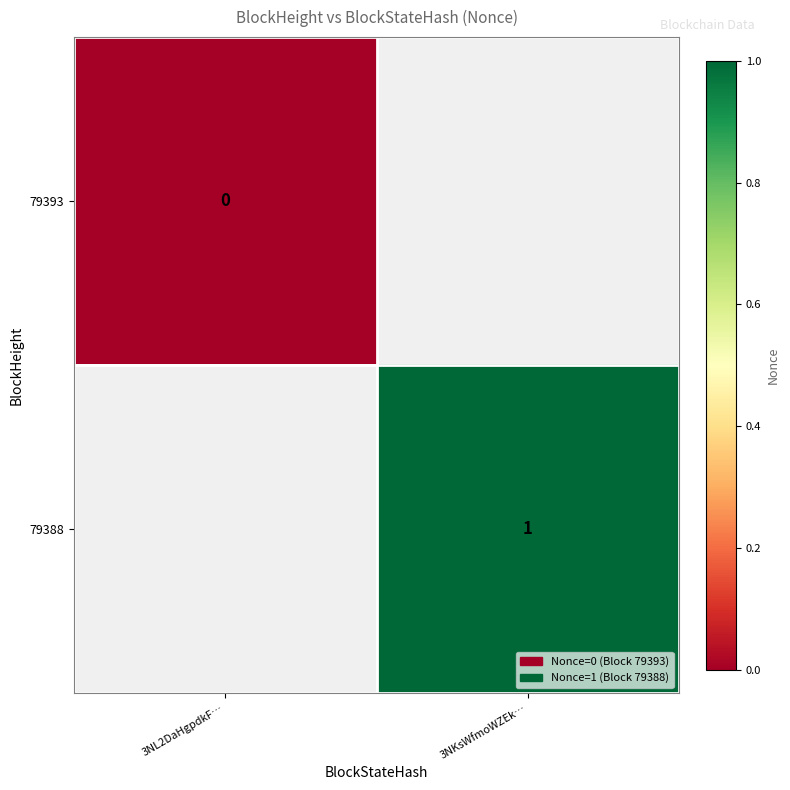

The value of 79388 at 3NKsWfmoWZEk… is 1. True or false?

True